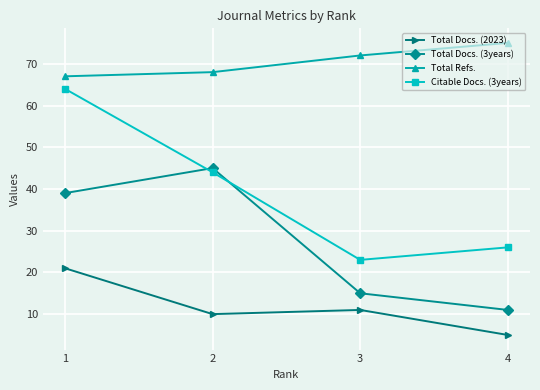

True or false: Total Refs. and Total Docs. (3years) cross at least once.

False